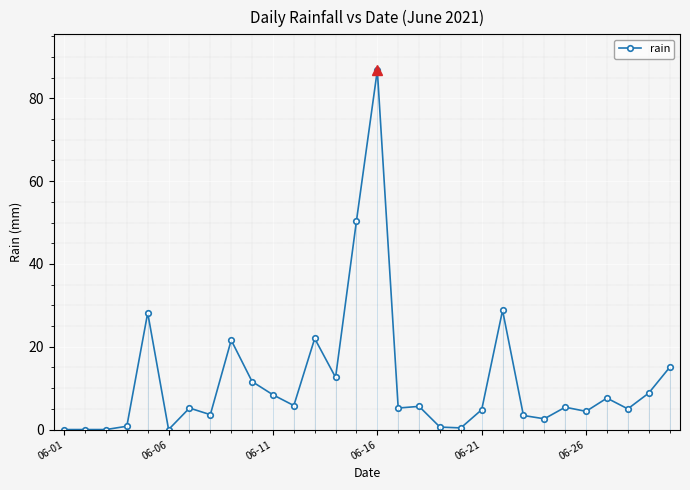

Reading left to right, extract all data points from this chart.

0.0	0.0	0.0	0.8	28.2	0.0	5.2	3.6	21.6	11.6	8.4	5.8	22.0	12.6	50.4	86.8	5.2	5.6	0.6	0.4	4.8	28.8	3.4	2.6	5.4	4.4	7.6	5.0	8.8	15.0